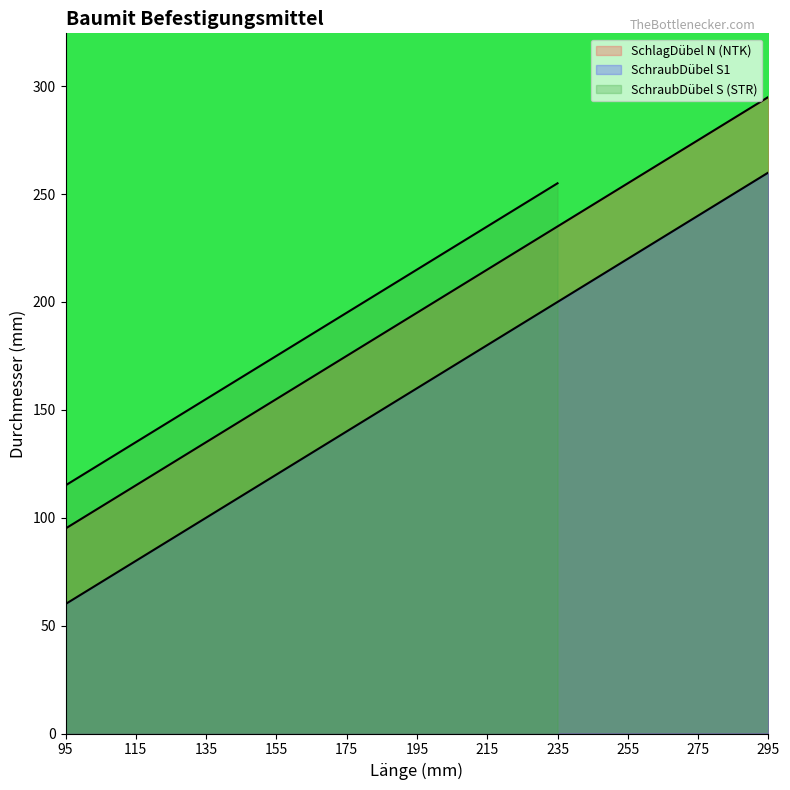

What is the difference between the maximum and minimum values in the SchraubDübel S1 series?

200